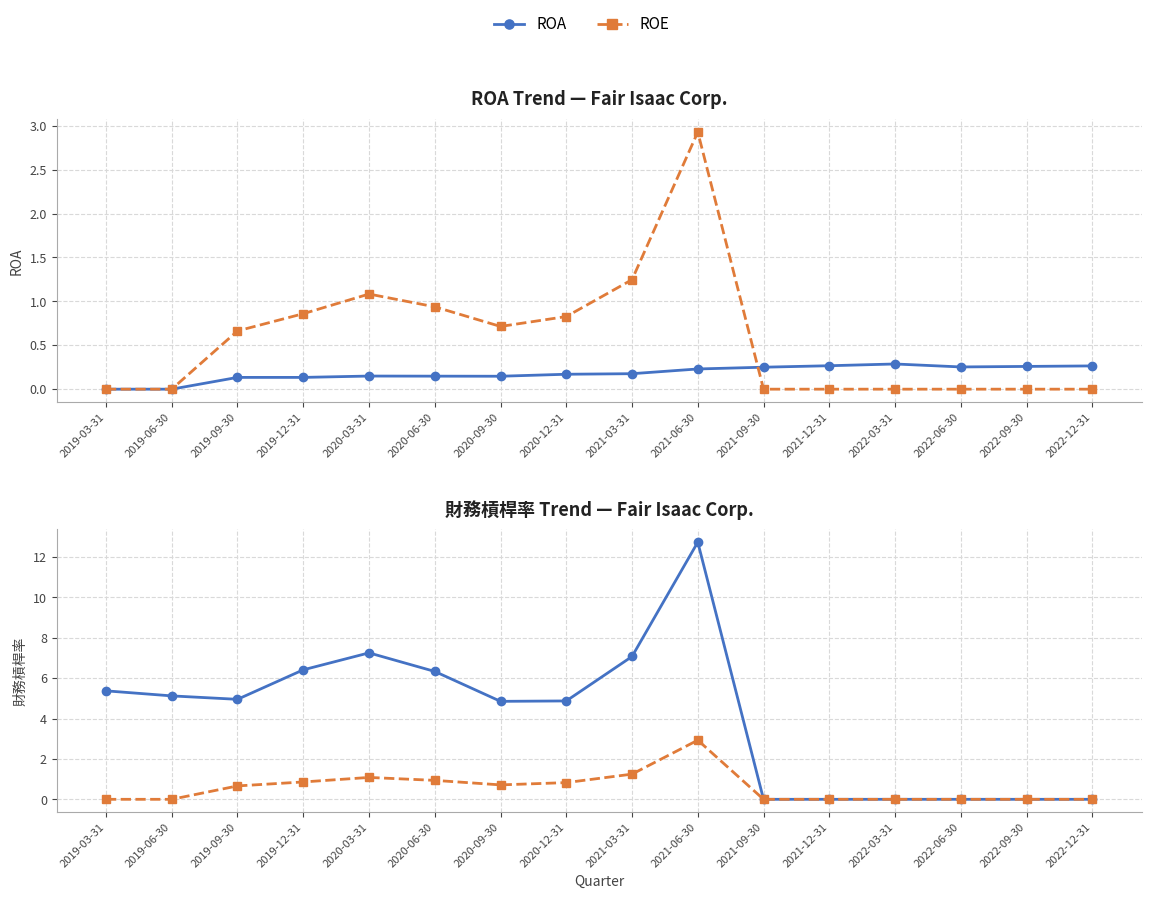

Which series has the widest spread of values?

財務槓桿率